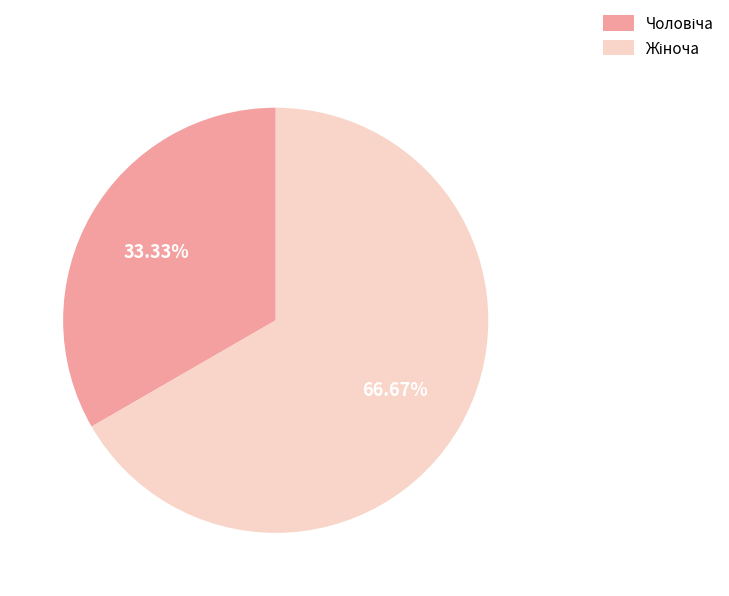

Is there a majority slice in this chart?

Yes